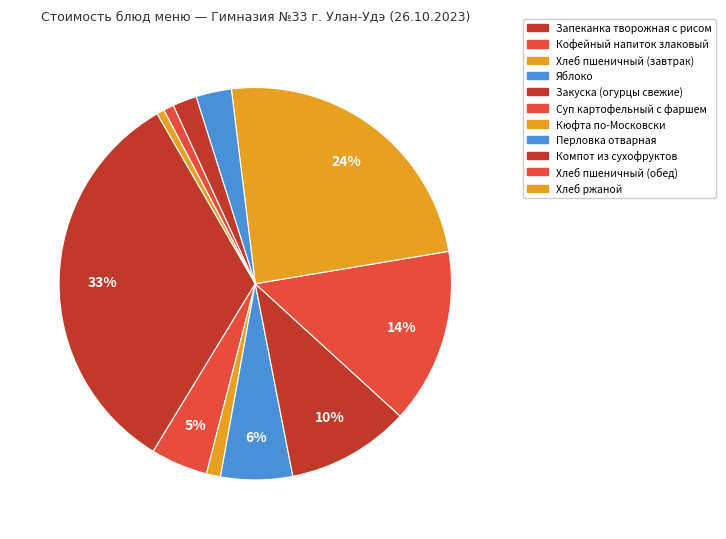

Which has a higher value, Кофейный напиток злаковый or Хлеб пшеничный (обед)?

Кофейный напиток злаковый